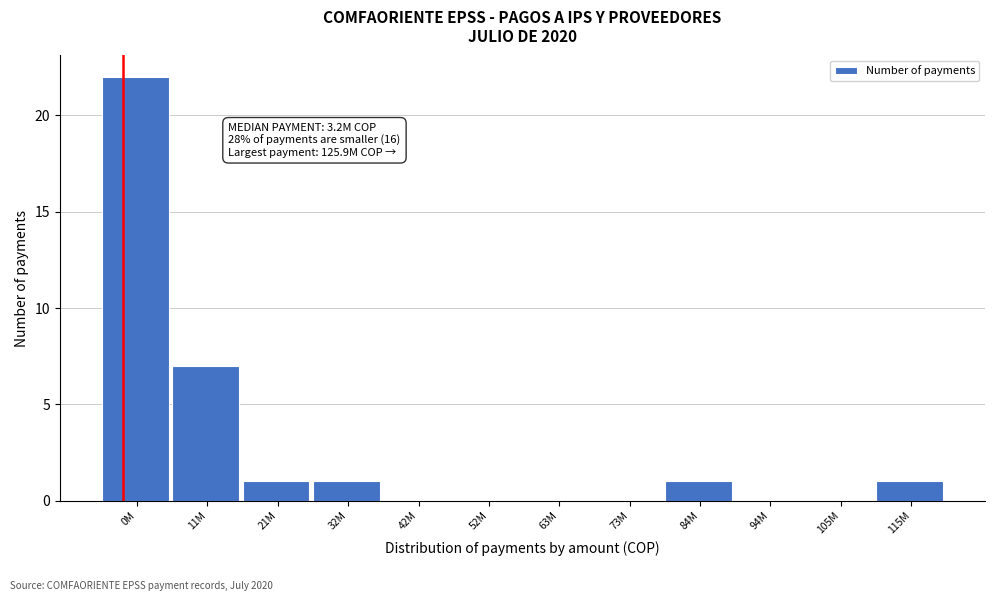

Reading right to left, list all the values displayed in this chart.

115M=1	105M=0	94M=0	84M=1	73M=0	63M=0	52M=0	42M=0	32M=1	21M=1	11M=7	0M=22